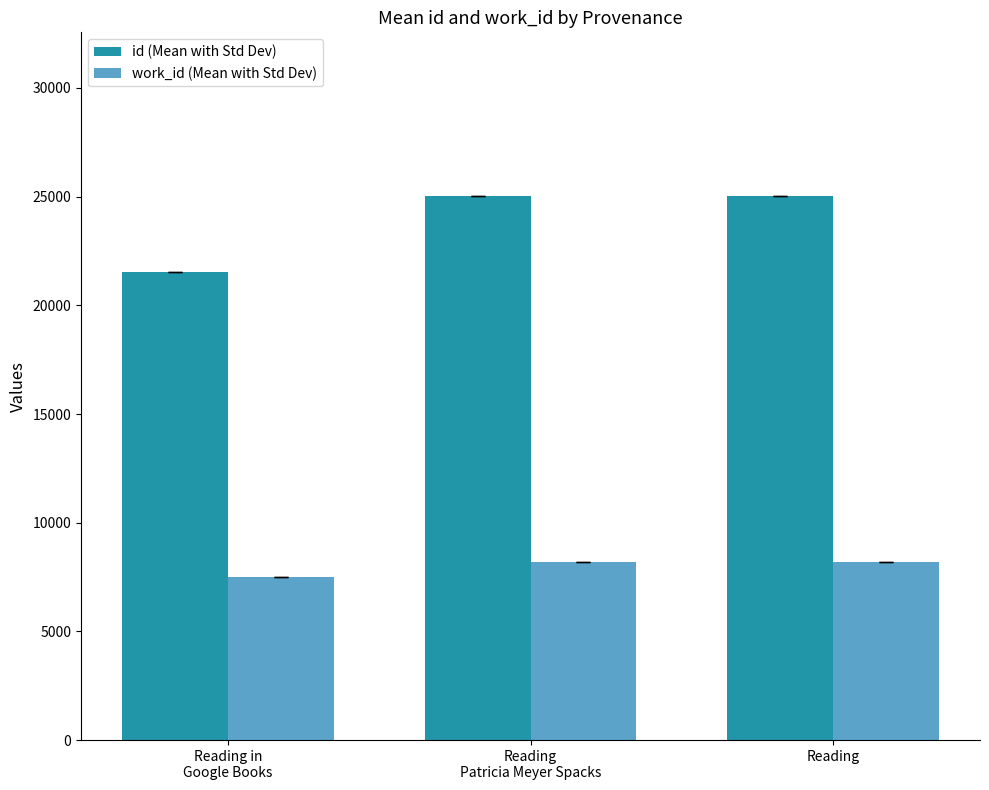

Which series has the widest spread of values?

id (Mean with Std Dev)